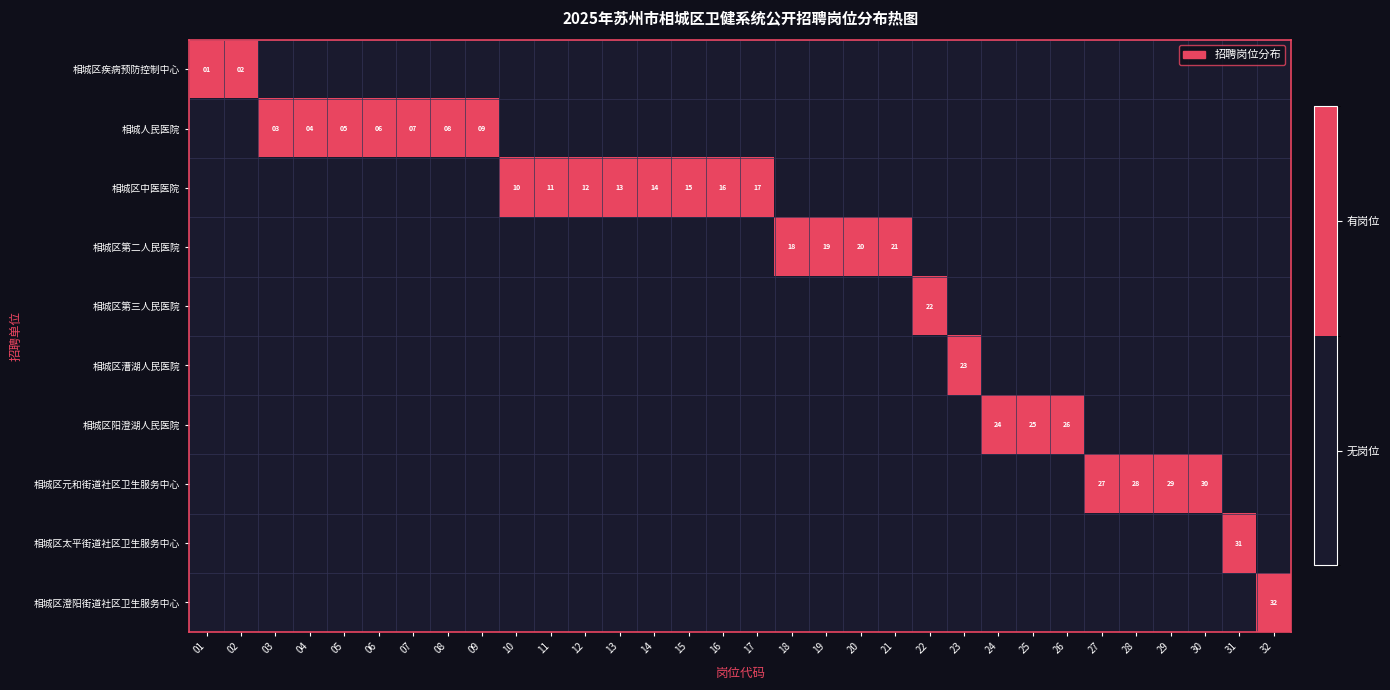

Is it true that 相城区元和街道社区卫生服务中心 equals 44 at 30?

False